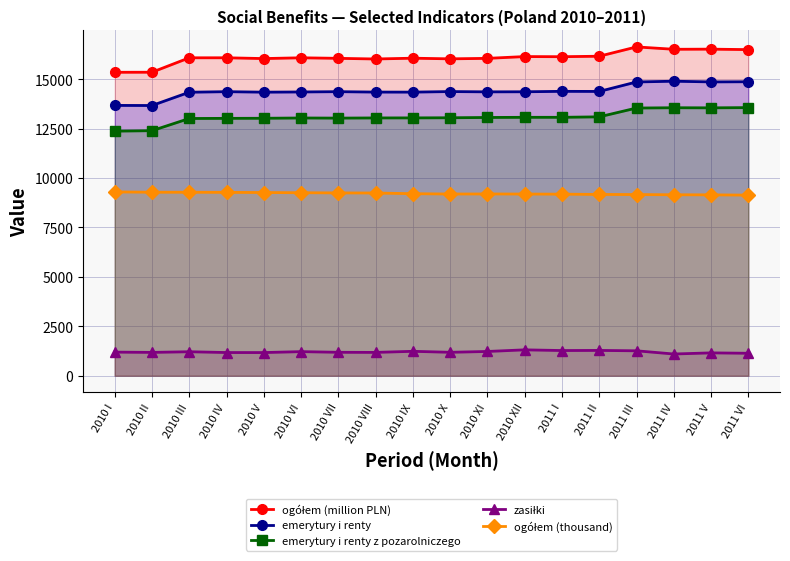

Reading right to left, what are all the values shown in this chart?

ogółem (million PLN): 16492.8	16516.4	16509.8	16629.3	16158.7	16134.5	16141.4	16050.9	16026.3	16059.2	16019.1	16051.9	16079.8	16039.8	16080.1	16078.9	15349.4	15346.5
emerytury i renty: 14867.6	14859.8	14895.3	14856.9	14377.6	14382.8	14360.8	14356.8	14371.5	14343.0	14345.7	14366.1	14351.4	14341.0	14365.9	14338.1	13666.0	13671.5
emerytury i renty z pozarolniczego: 13560.3	13548.4	13553.5	13538.5	13093.3	13069.2	13068.9	13061.2	13046.6	13040.3	13037.8	13029.2	13035.5	13021.1	13016.4	13009.6	12392.8	12370.1
zasiłki: 1136.6	1156.5	1099.3	1261.1	1280.8	1274.5	1309.8	1227.7	1185.9	1235.3	1180.6	1186.0	1219.2	1172.1	1173.8	1213.8	1180.4	1194.8
ogółem (thousand): 9134.0	9148.0	9152.0	9163.0	9169.0	9183.0	9189.0	9193.0	9190.0	9206.0	9241.0	9246.0	9256.0	9266.0	9274.0	9280.0	9281.0	9297.0